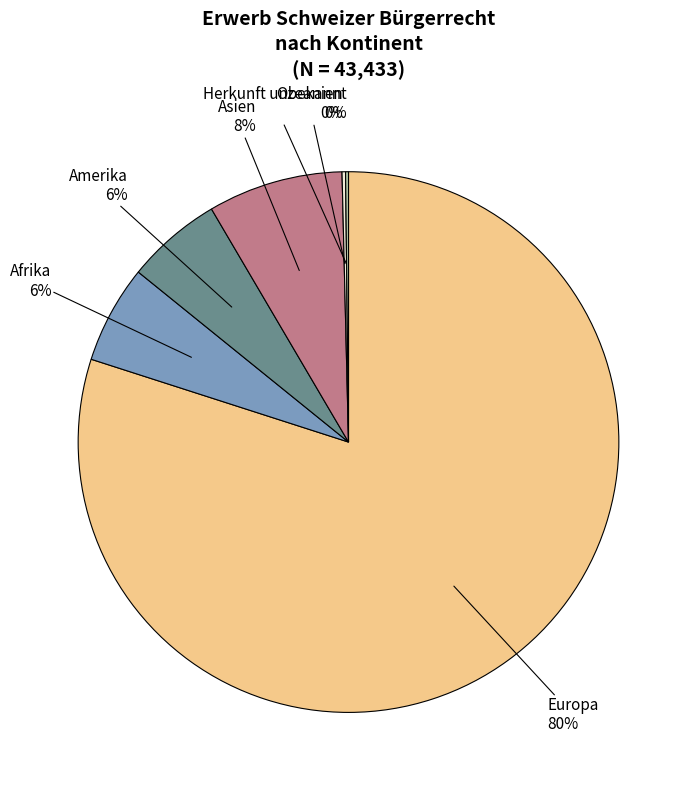

Does any single category account for the majority?

Yes